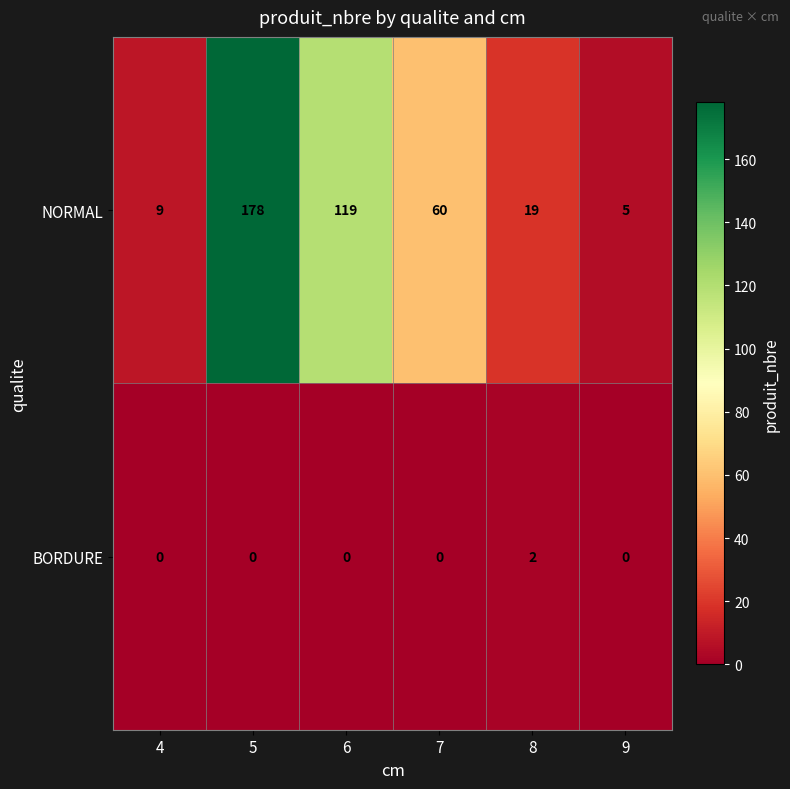

What is the spread (max minus min) of values at 4?

9